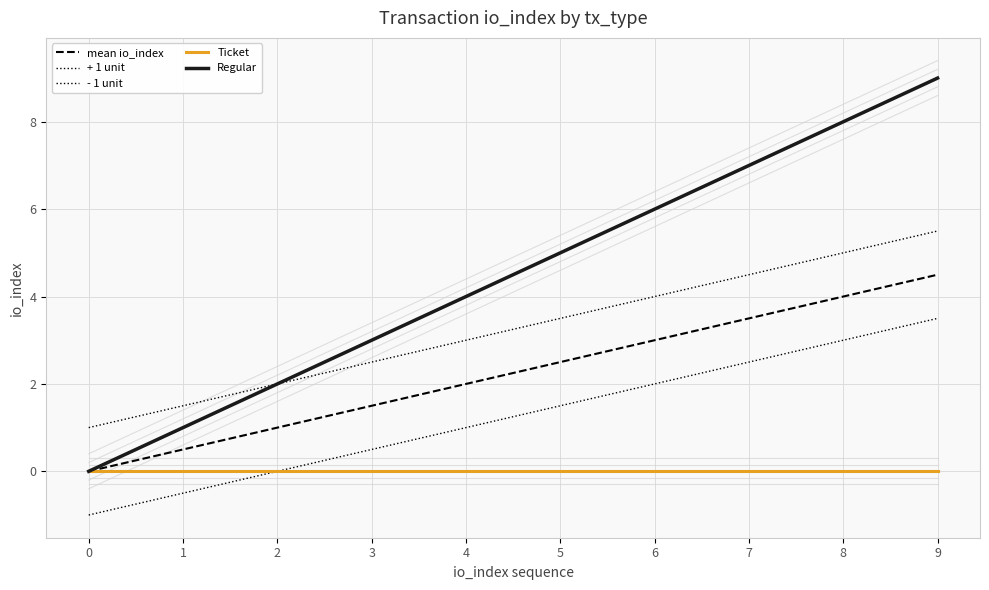

The - 1 unit series shows 1.5 at 5. True or false?

True